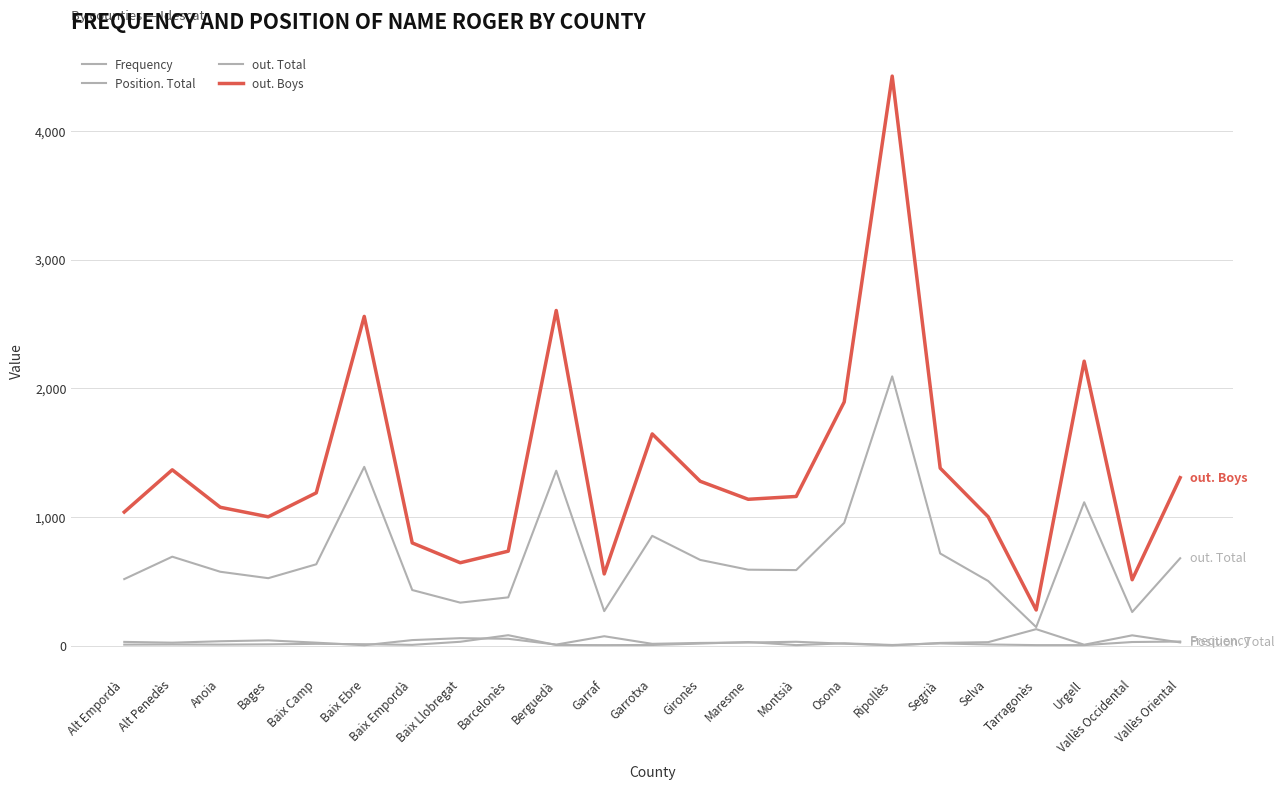

Does the chart have visible grid lines?

Yes